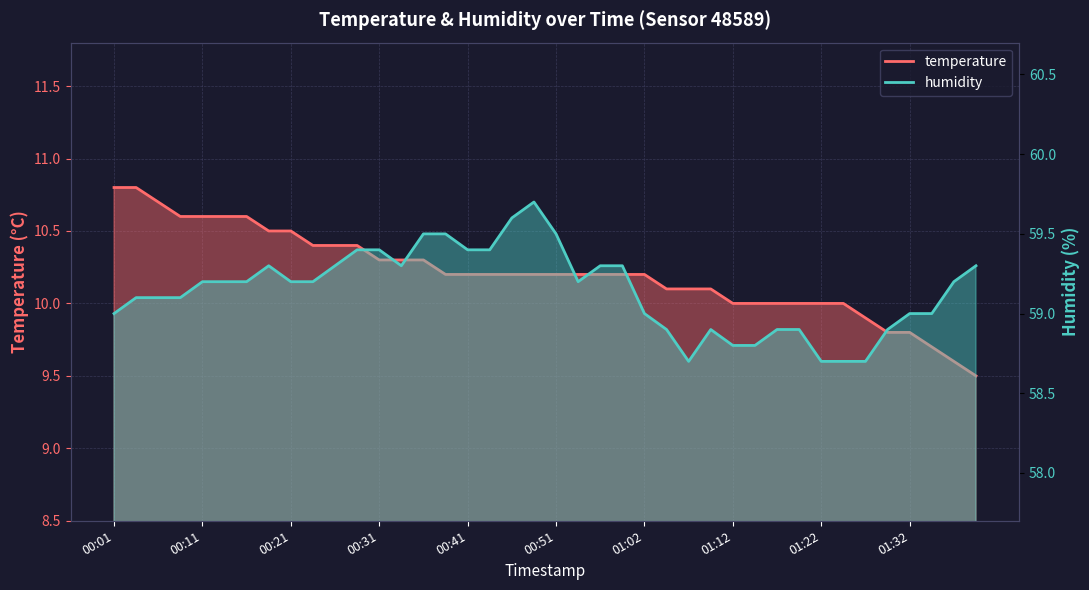

What is the difference between the second highest and minimum values in the temperature series?

1.3